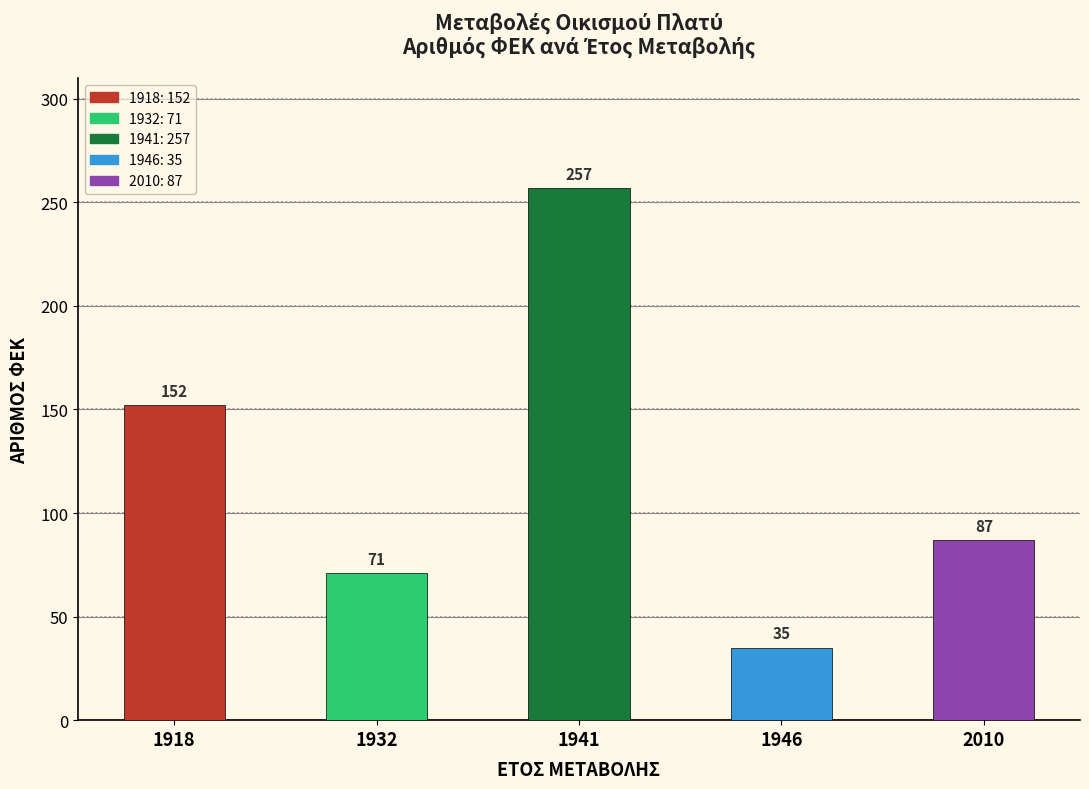

The chart shows a value of 127 at 1932. True or false?

False